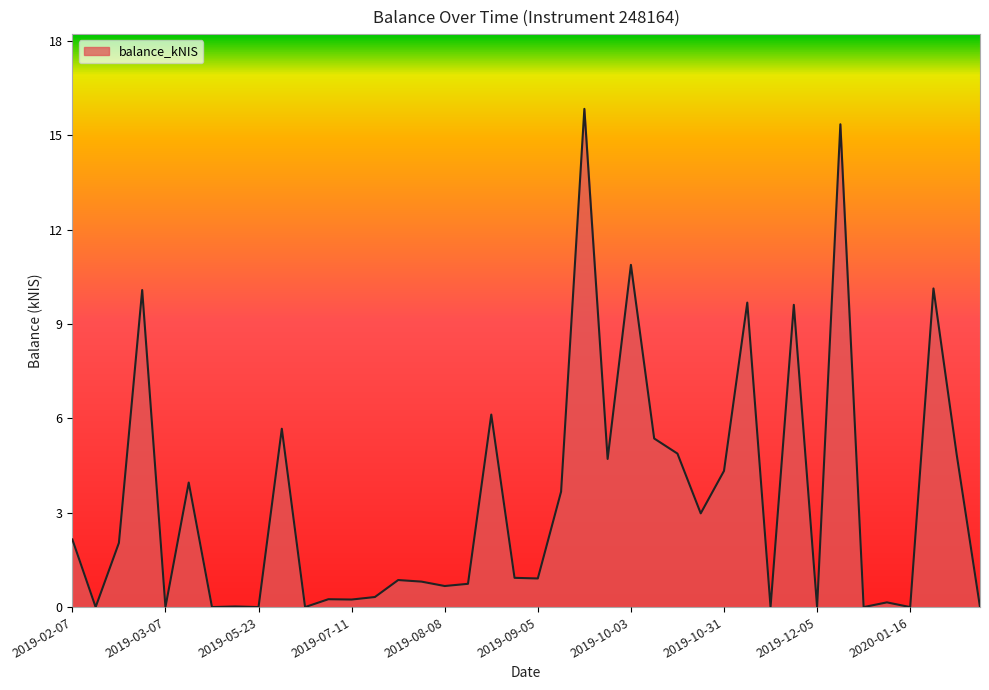

What is the difference between the maximum and minimum values?

15.8